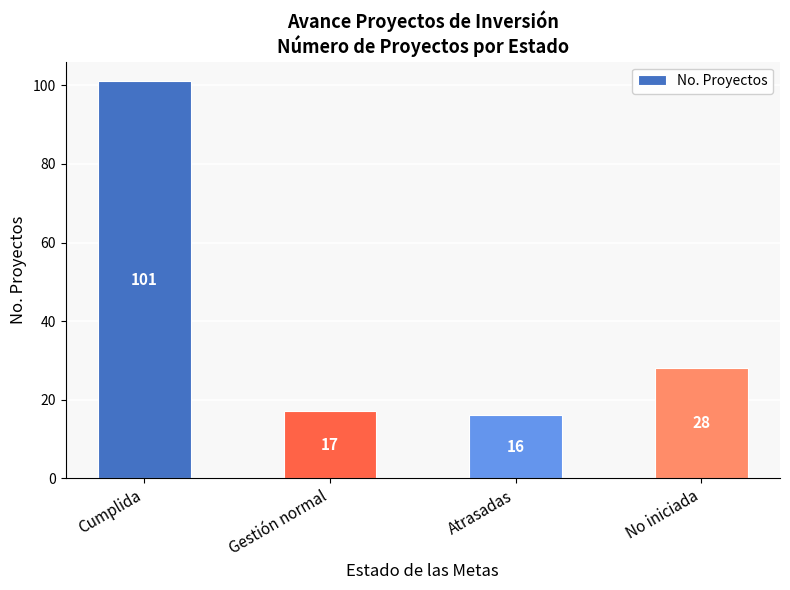

Rank the categories by value from lowest to highest.

Atrasadas, Gestión normal, No iniciada, Cumplida